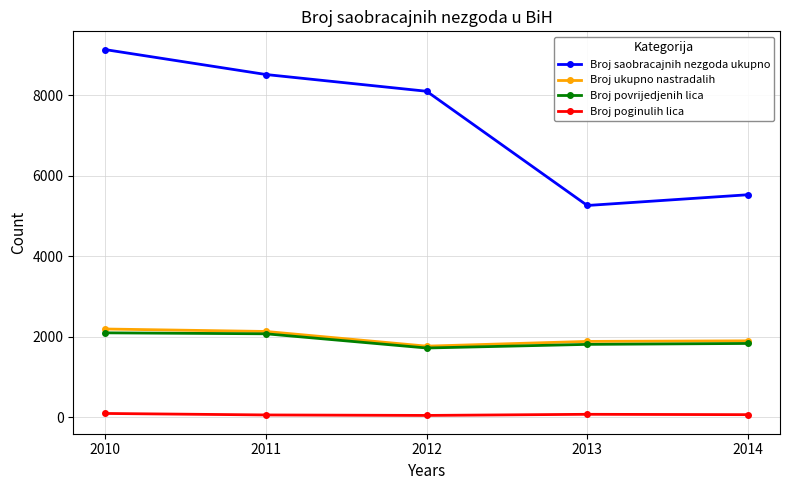

Which series changed the most between 2013 and 2014?

Broj saobracajnih nezgoda ukupno